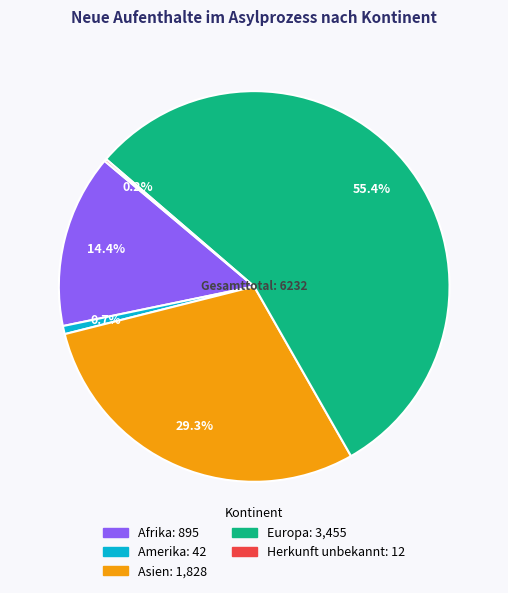

Between Europa and Amerika, which is larger?

Europa